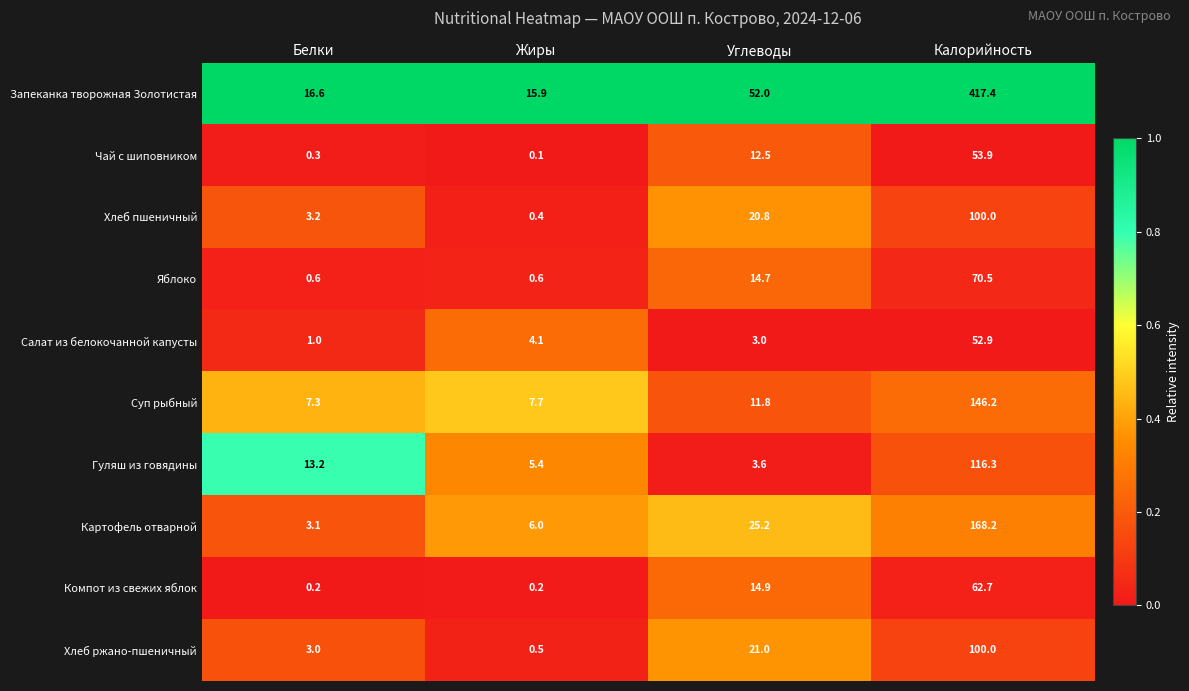

Rank the series at Жиры from lowest to highest value.

Чай с шиповником, Компот из свежих яблок, Хлеб пшеничный, Хлеб ржано-пшеничный, Яблоко, Салат из белокочанной капусты, Гуляш из говядины, Картофель отварной, Суп рыбный, Запеканка творожная Золотистая